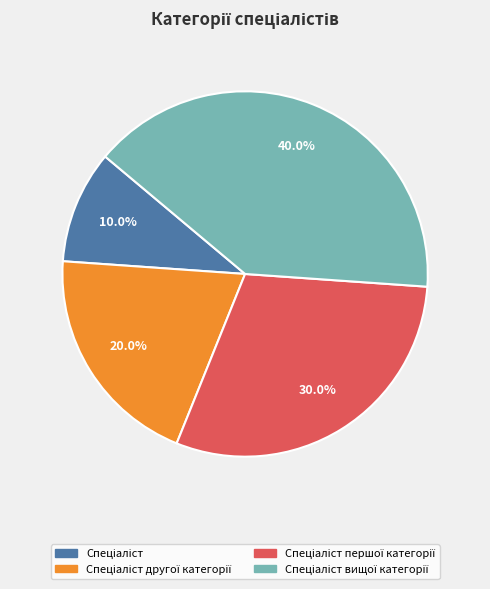

Is there a majority slice in this chart?

No